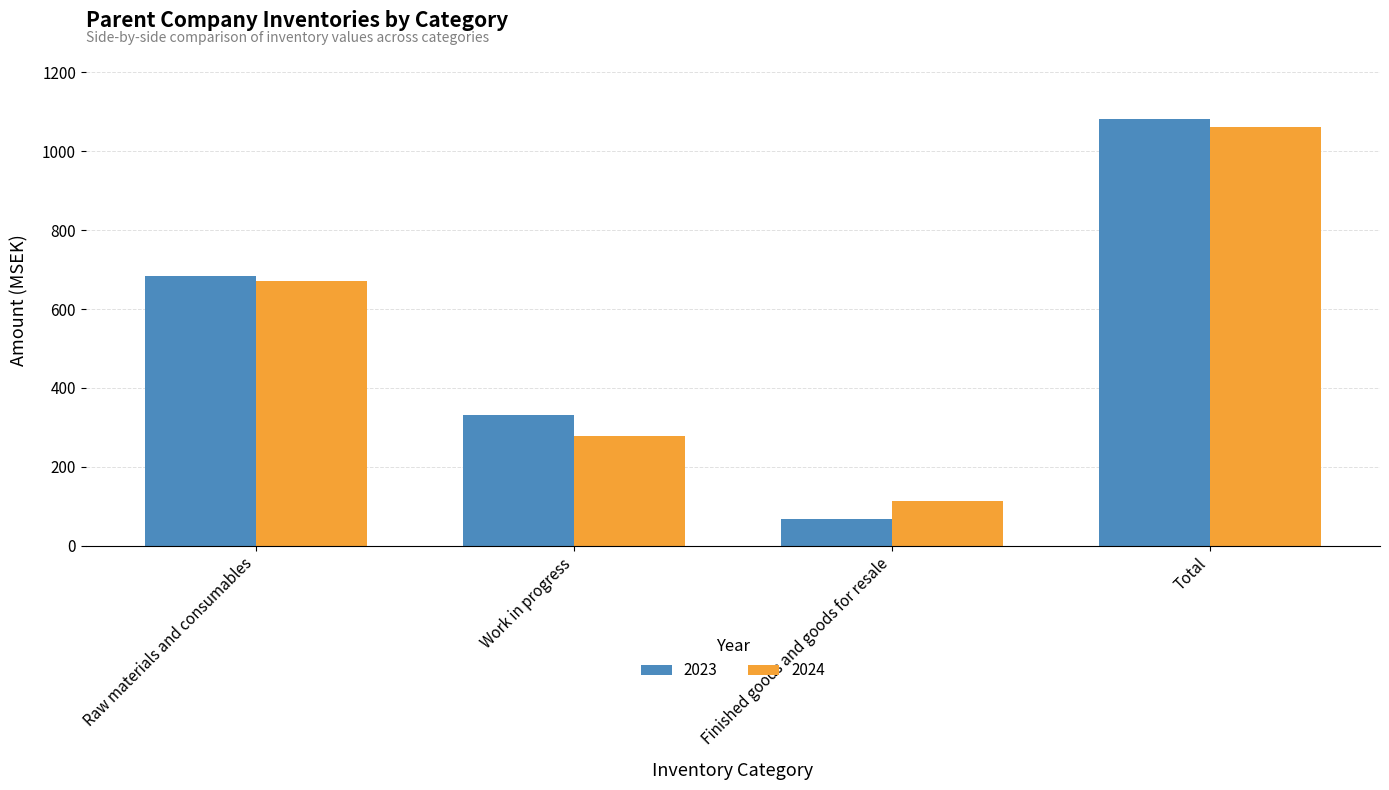

Which category has the highest value in the 2023 series?

Total